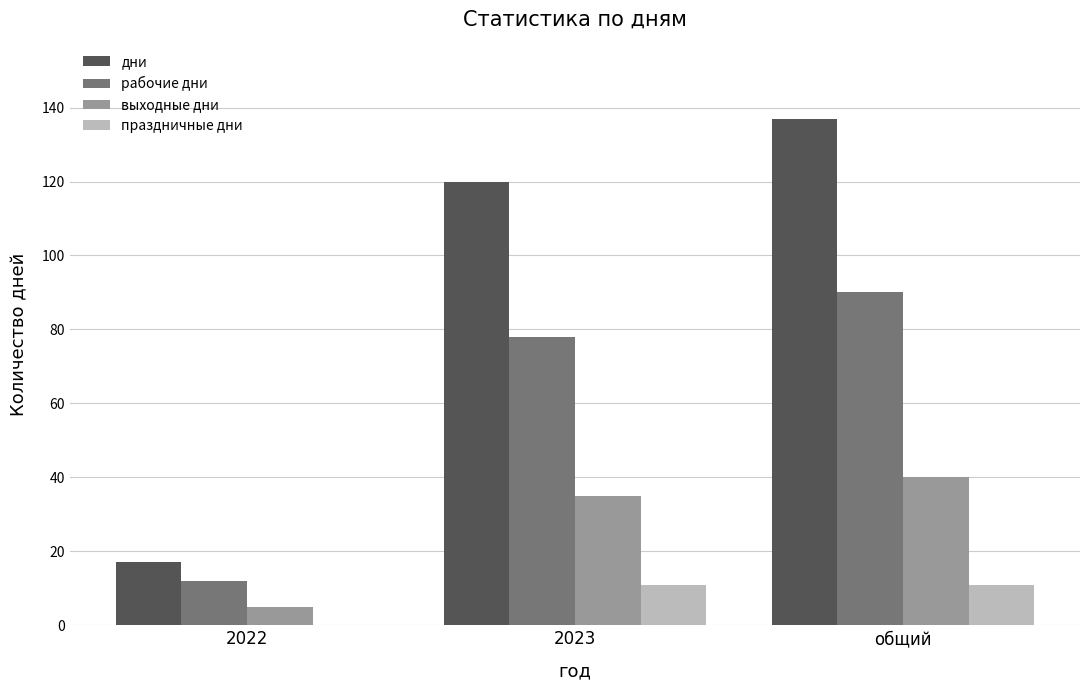

Count the number of categories in the chart.

3